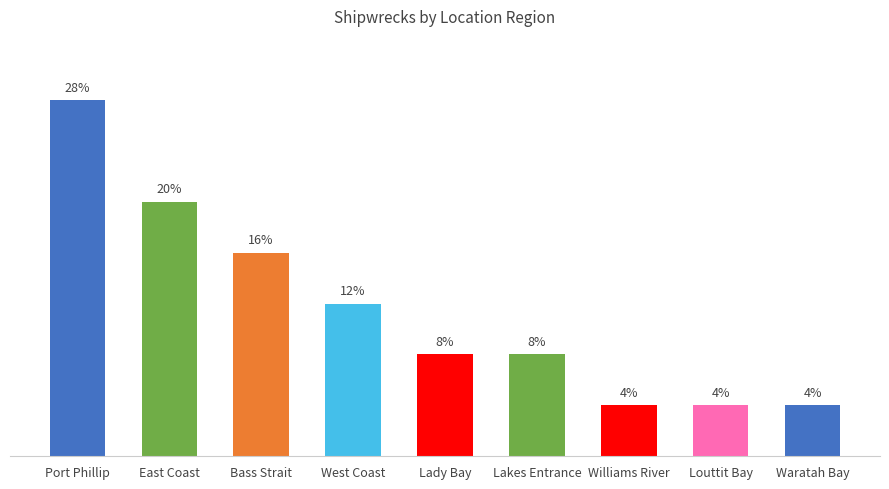

At which label does the data first exceed 8?

Port Phillip